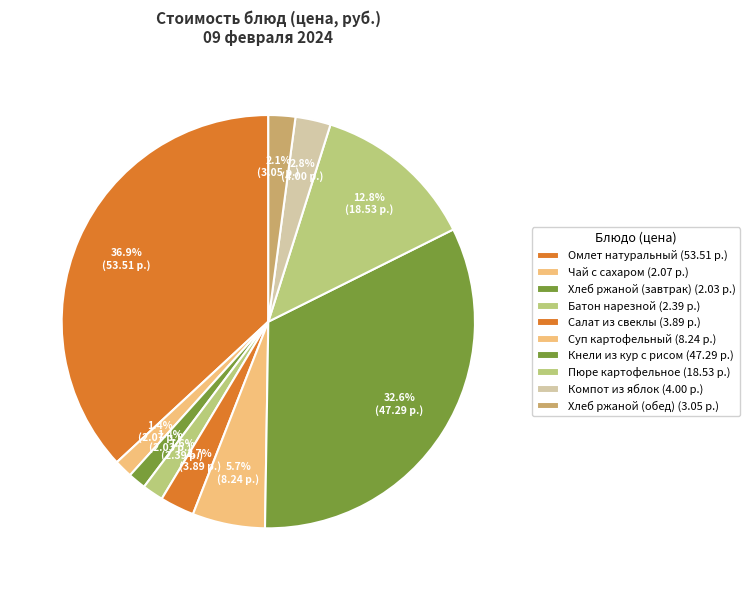

Which has a higher value, Суп картофельный or Хлеб ржаной (обед)?

Суп картофельный